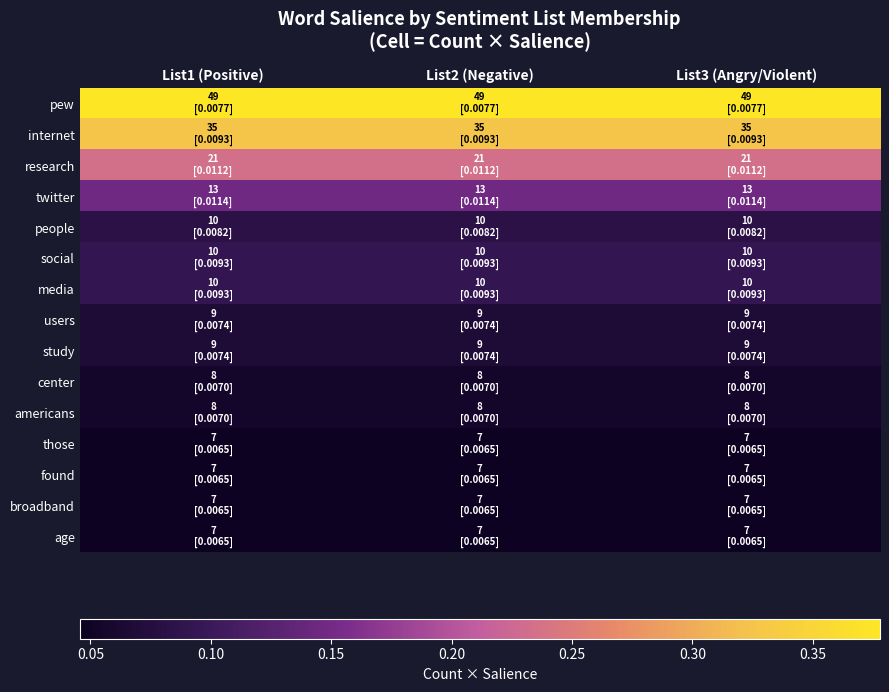

Reading left to right, what are all the values shown in this chart?

pew: List1 (Positive)=0.4	List2 (Negative)=0.4	List3 (Angry/Violent)=0.4
internet: List1 (Positive)=0.3	List2 (Negative)=0.3	List3 (Angry/Violent)=0.3
research: List1 (Positive)=0.2	List2 (Negative)=0.2	List3 (Angry/Violent)=0.2
twitter: List1 (Positive)=0.1	List2 (Negative)=0.1	List3 (Angry/Violent)=0.1
people: List1 (Positive)=0.1	List2 (Negative)=0.1	List3 (Angry/Violent)=0.1
social: List1 (Positive)=0.1	List2 (Negative)=0.1	List3 (Angry/Violent)=0.1
media: List1 (Positive)=0.1	List2 (Negative)=0.1	List3 (Angry/Violent)=0.1
users: List1 (Positive)=0.1	List2 (Negative)=0.1	List3 (Angry/Violent)=0.1
study: List1 (Positive)=0.1	List2 (Negative)=0.1	List3 (Angry/Violent)=0.1
center: List1 (Positive)=0.1	List2 (Negative)=0.1	List3 (Angry/Violent)=0.1
americans: List1 (Positive)=0.1	List2 (Negative)=0.1	List3 (Angry/Violent)=0.1
those: List1 (Positive)=0.0	List2 (Negative)=0.0	List3 (Angry/Violent)=0.0
found: List1 (Positive)=0.0	List2 (Negative)=0.0	List3 (Angry/Violent)=0.0
broadband: List1 (Positive)=0.0	List2 (Negative)=0.0	List3 (Angry/Violent)=0.0
age: List1 (Positive)=0.0	List2 (Negative)=0.0	List3 (Angry/Violent)=0.0